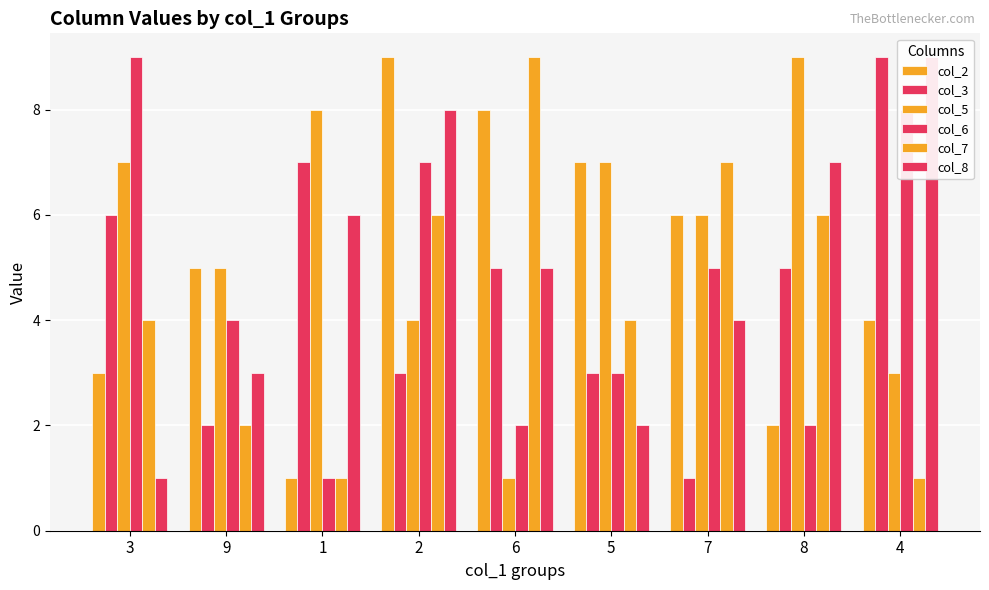

What is the value of the col_8 bar at the 4th from the left?

8